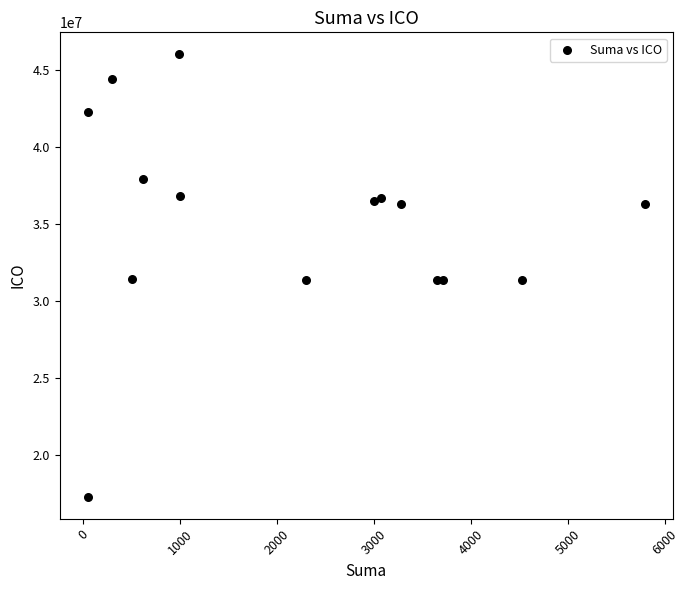

How many data points are displayed?

15